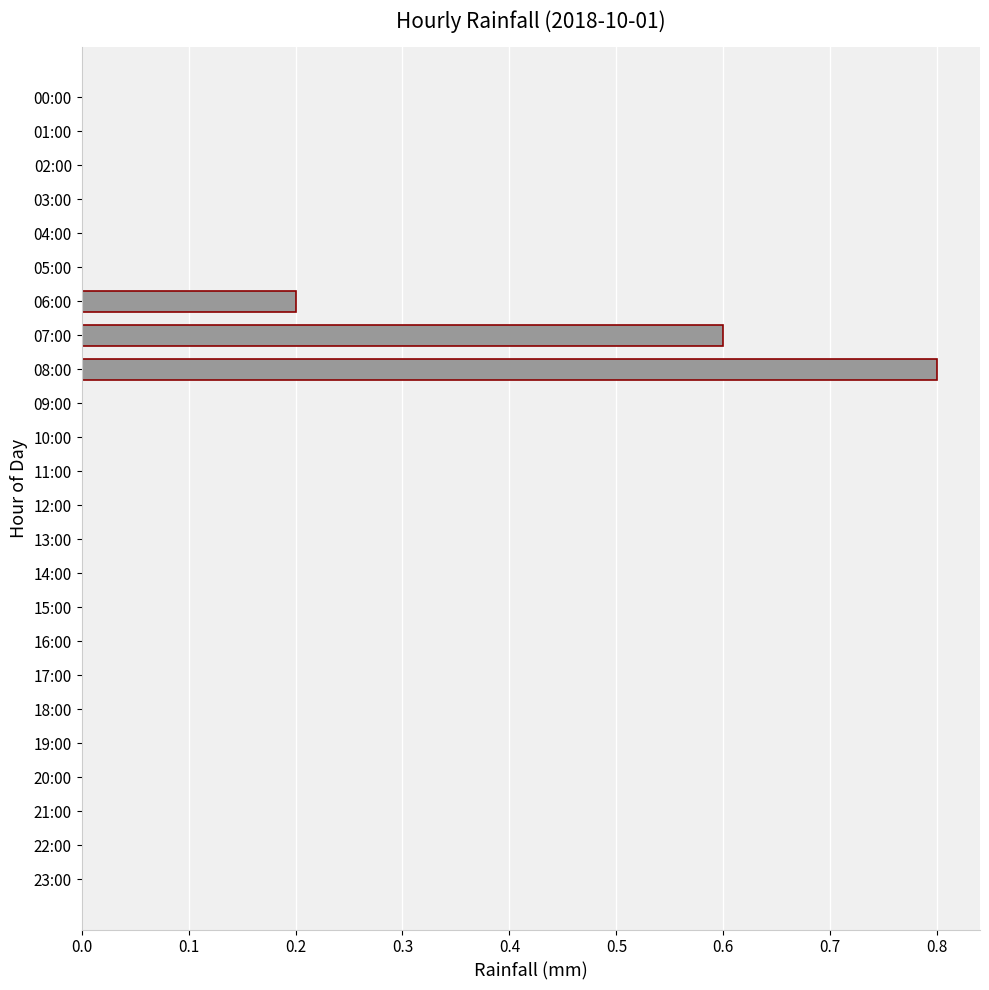

True or false: the data shows 0.0 at 05:00.

True